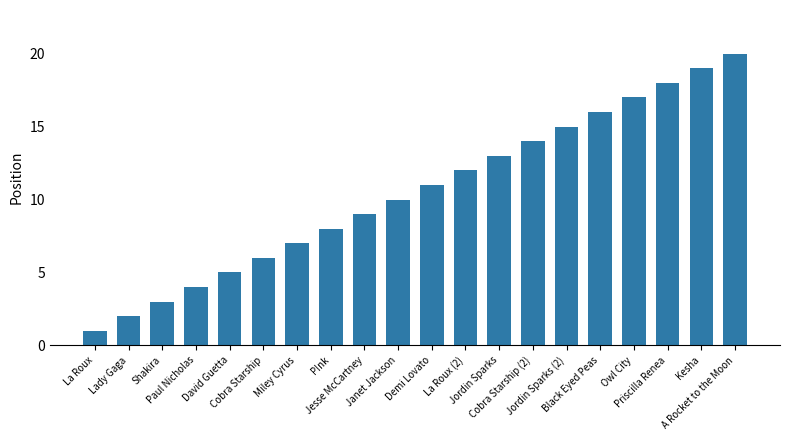

How many bars are there in total?

20